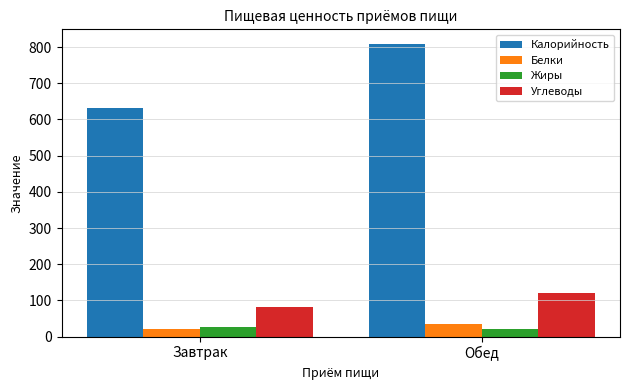

Is the value of Жиры at Обед greater than the value of Калорийность at Завтрак?

No